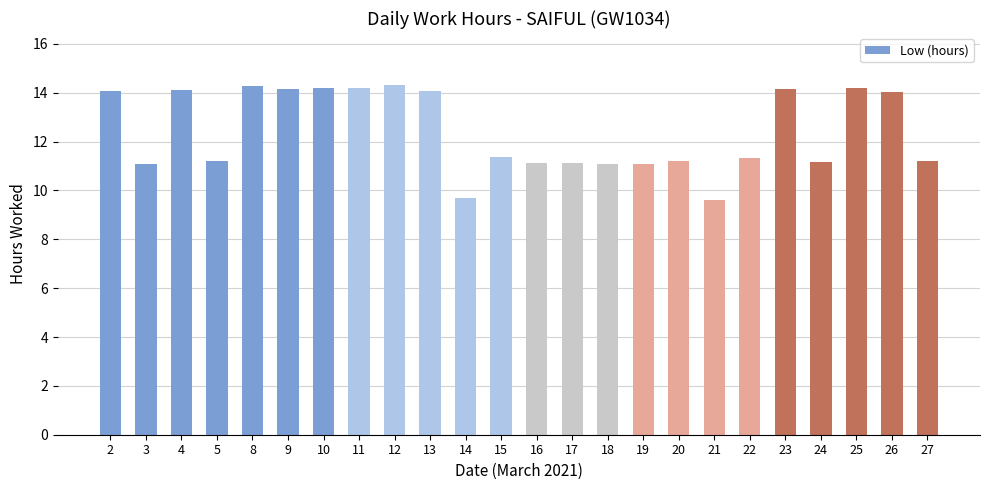

What is the difference between the values at 23 and 27?

3.0